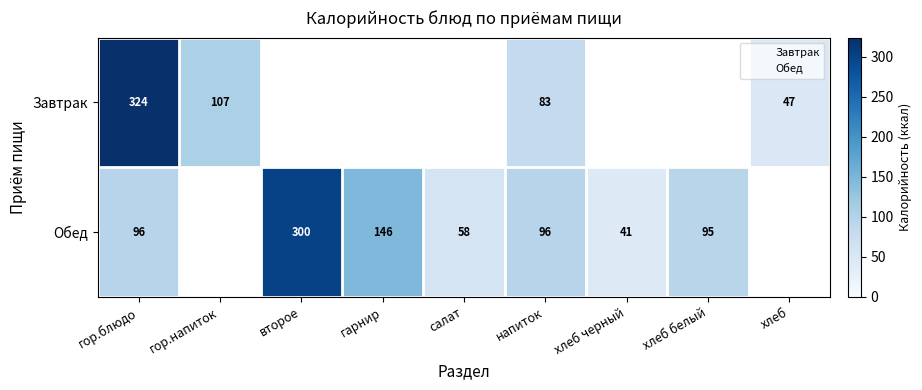

Is it true that Завтрак equals 67.5 at хлеб?

False